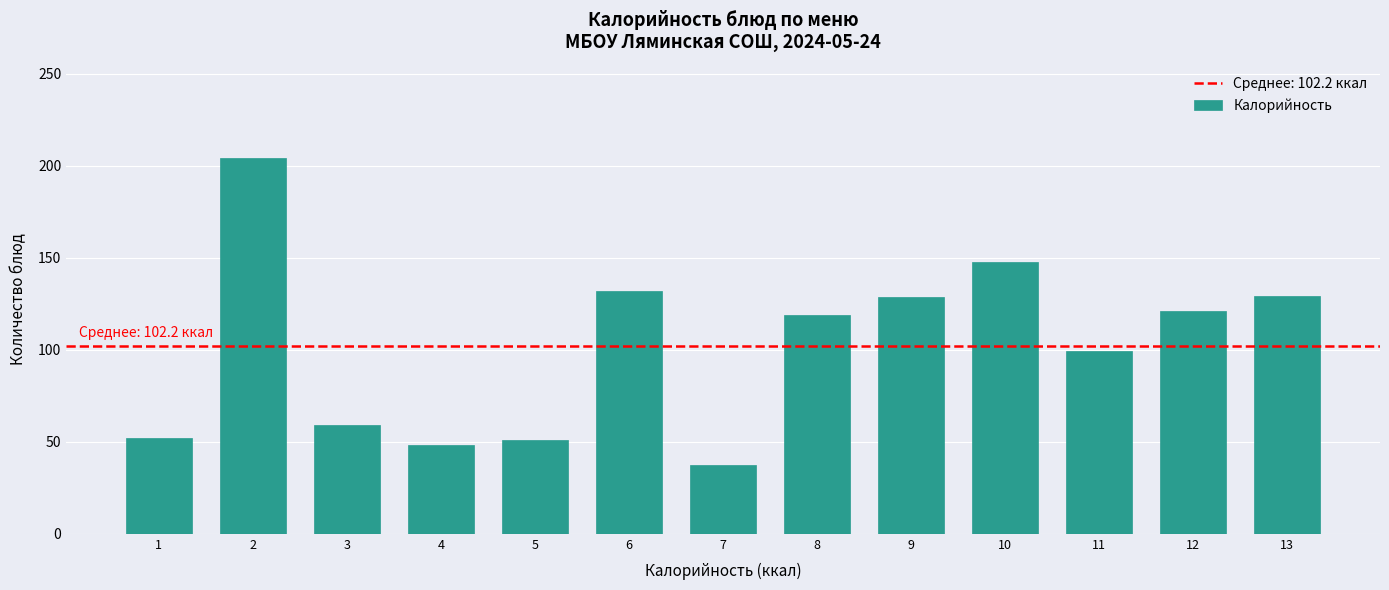

What is the greatest value displayed?

204.0